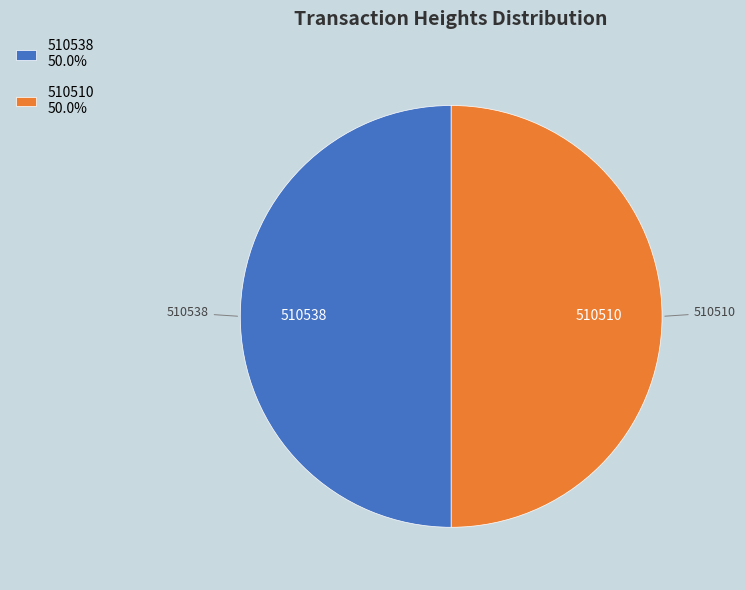

Is it true that 510538 is 37% of the pie?

False